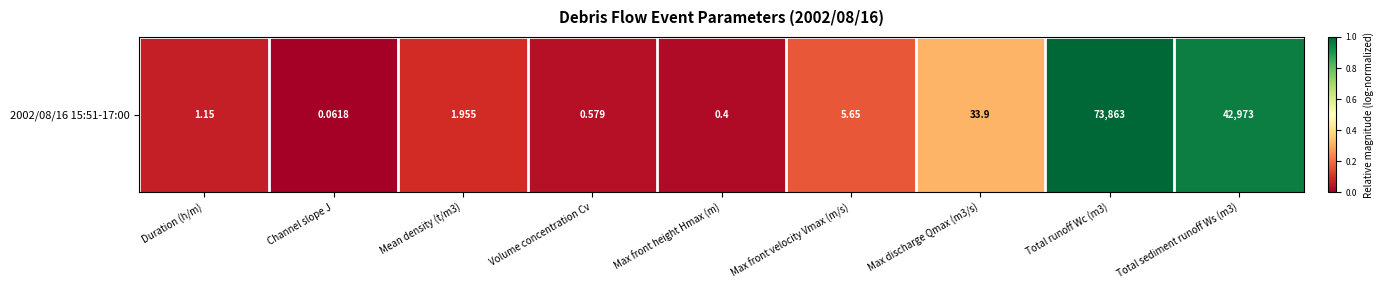

The chart shows a value of 0.0 at Volume concentration Cv. True or false?

True